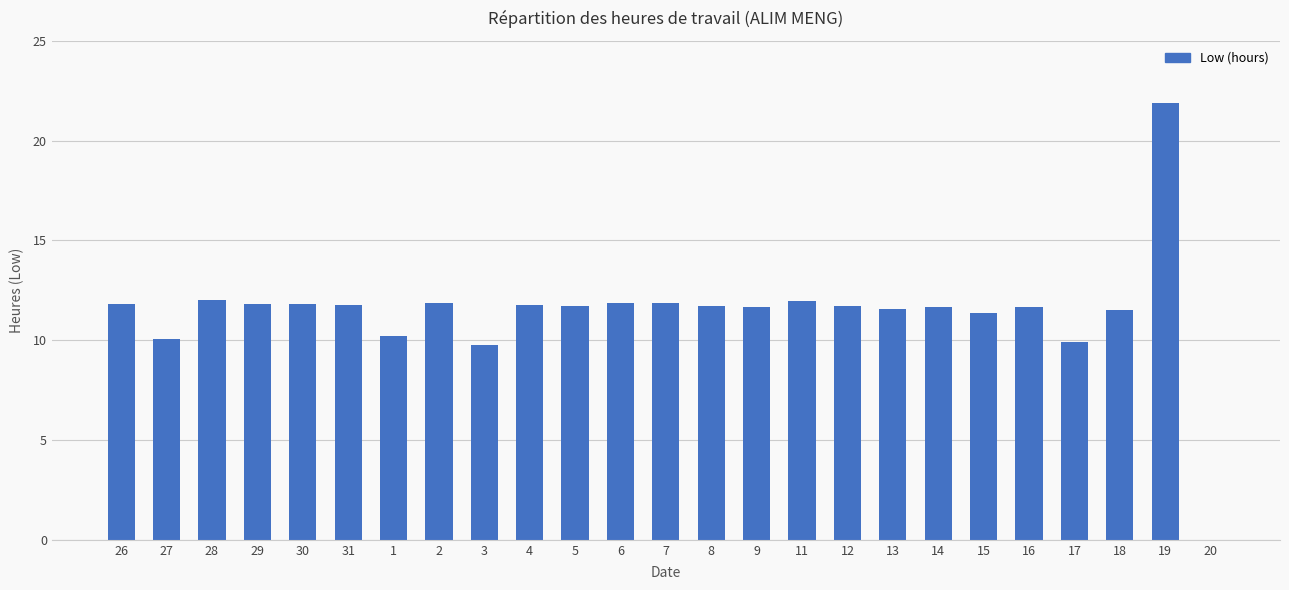

At which label does the data first exceed 11?

26